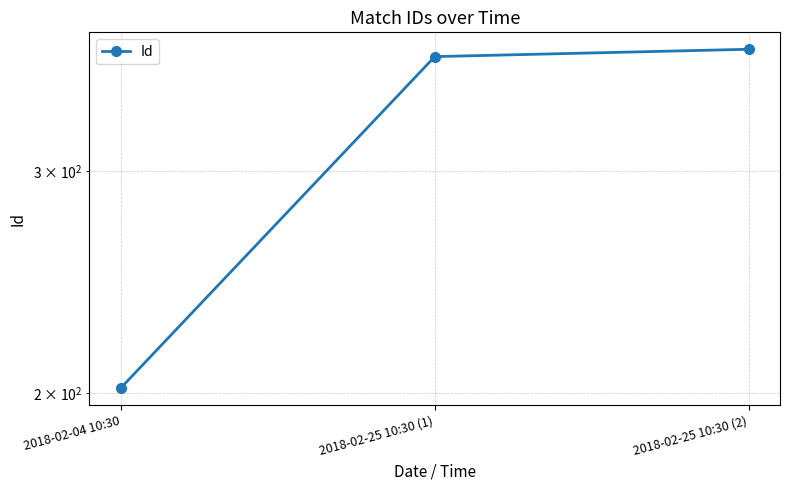

What is the label of the 3rd point from the left?

2018-02-25 10:30 (2)